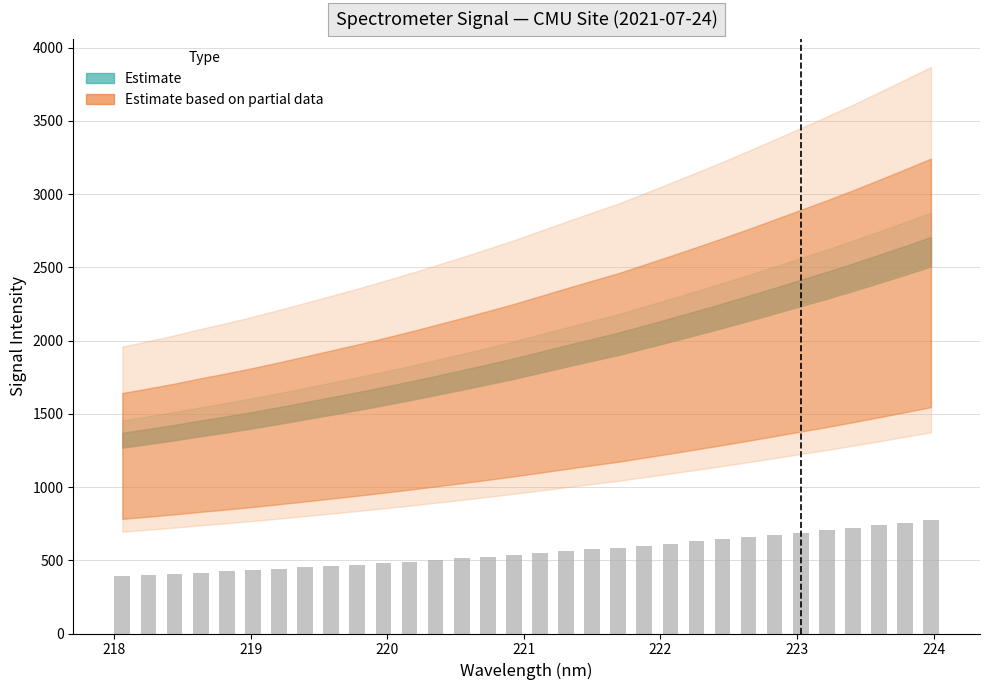

What is the maximum value shown in the chart?

772.7